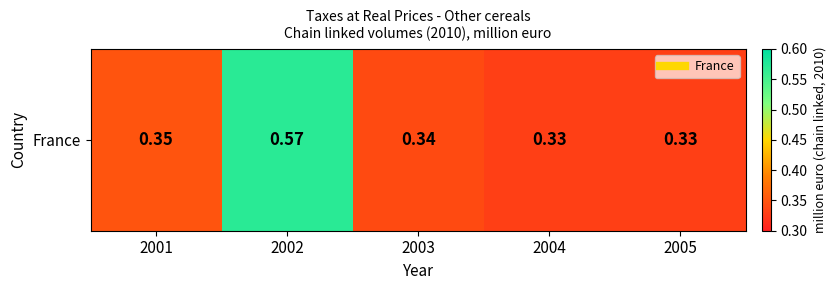

What is the smallest value displayed?

0.3